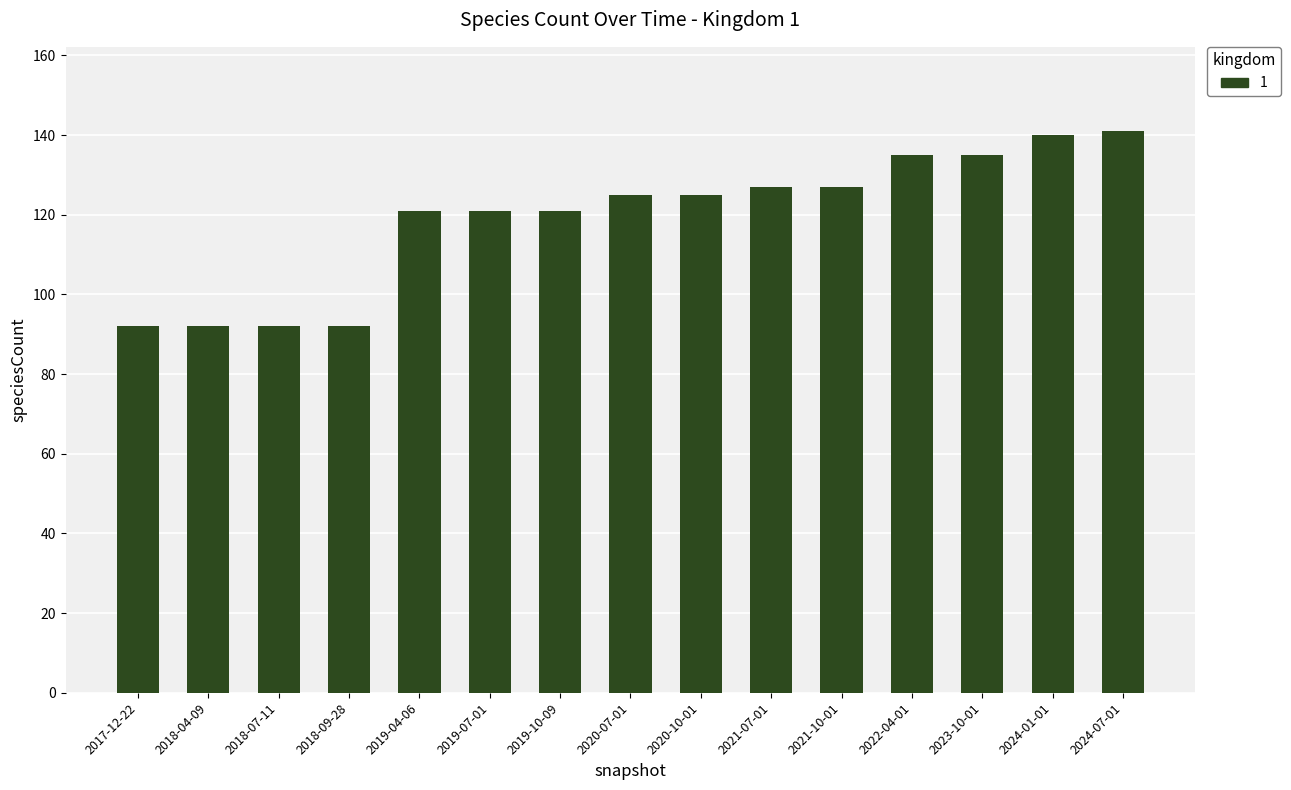

What position from the left is 2019-10-09?

7